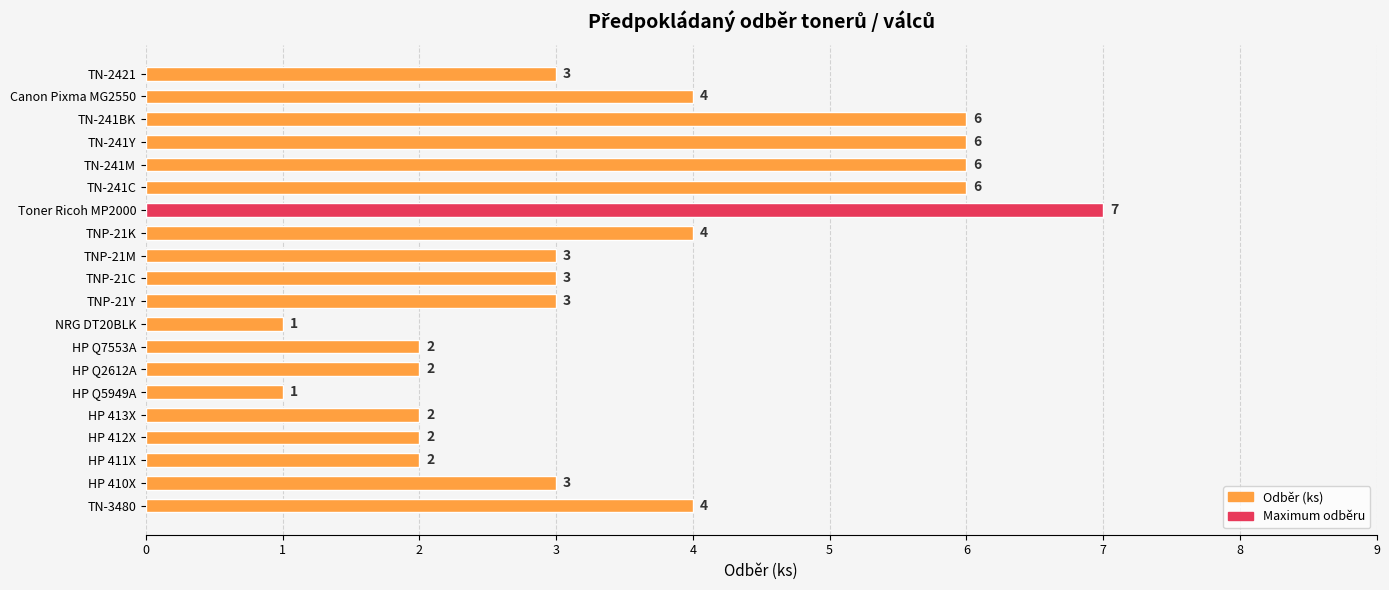

Between HP 413X and TN-241M, which is larger?

TN-241M